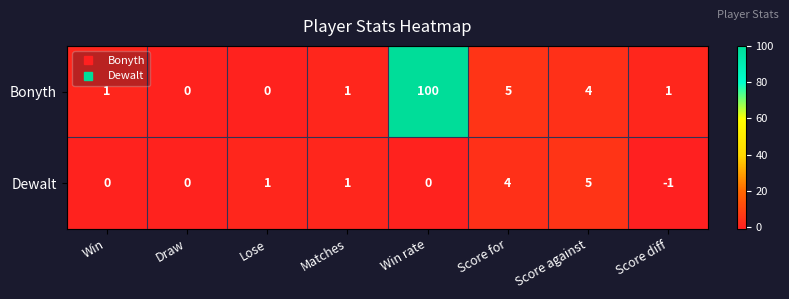

How many values in Dewalt are below zero?

1